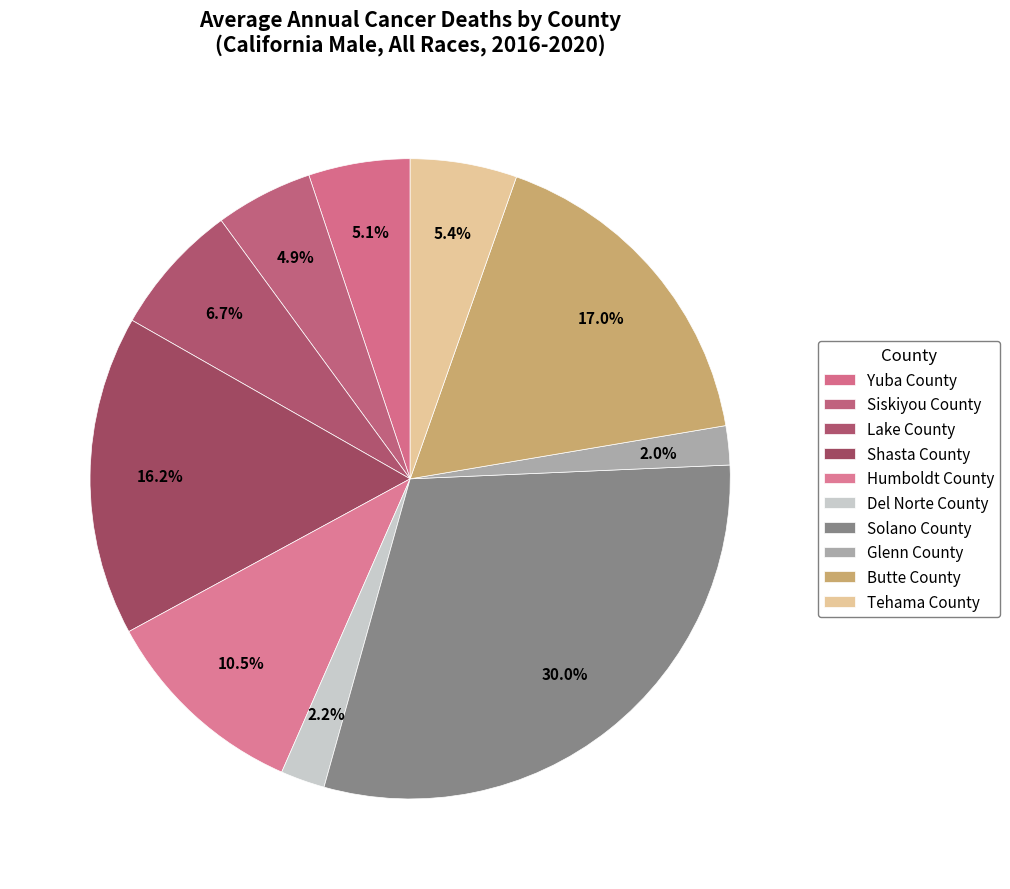

What percentage is the Yuba County slice, to the nearest percent?

5%